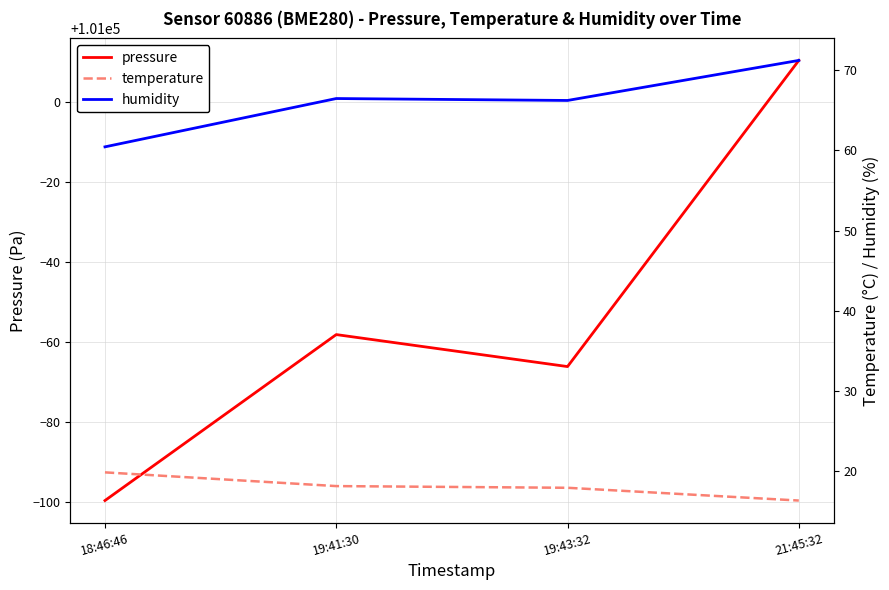

Rank the series by their maximum value, from lowest to highest.

temperature, humidity, pressure